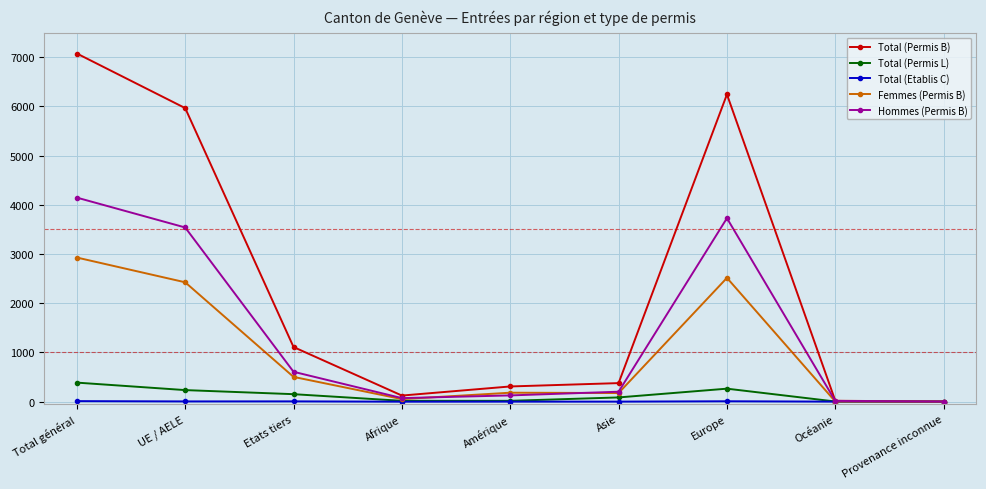

In Total (Permis L), how many points are higher than both neighbors (excluding endpoints)?

1